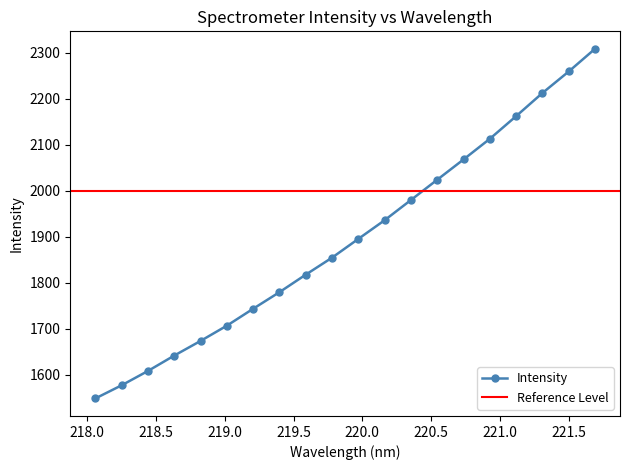

List the labels in order of value, largest first.

221.6902, 221.4993, 221.3083, 221.1174, 220.9264, 220.7354, 220.5444, 220.3533, 220.1623, 219.9712, 219.7801, 219.589, 219.3979, 219.2067, 219.0156, 218.8244, 218.6332, 218.442, 218.2508, 218.0596